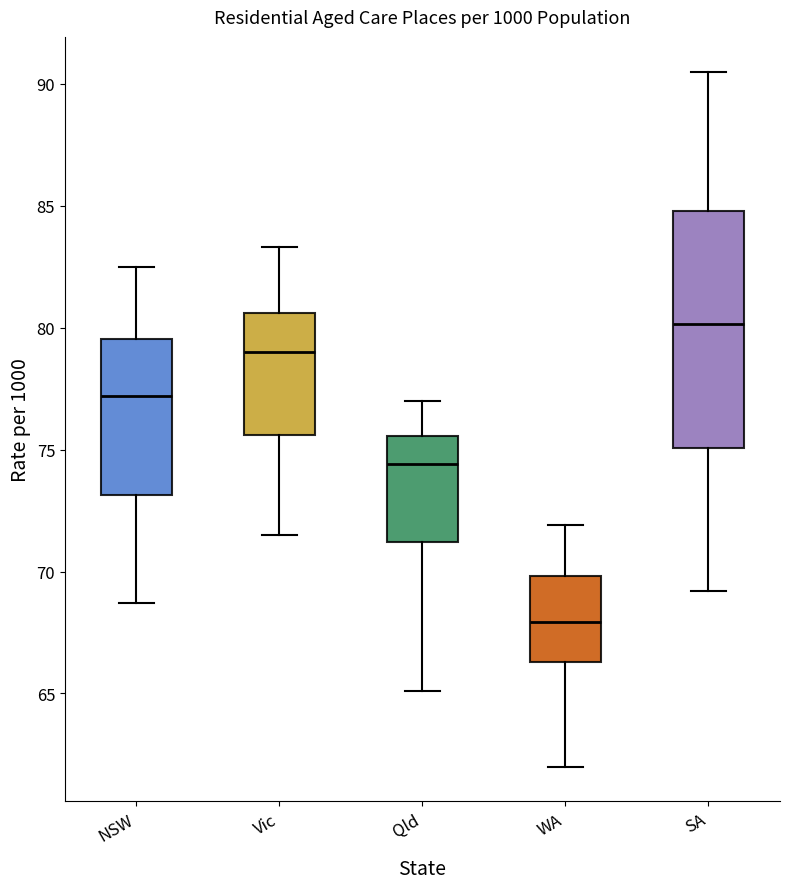

Which box's median line is the lowest?

WA